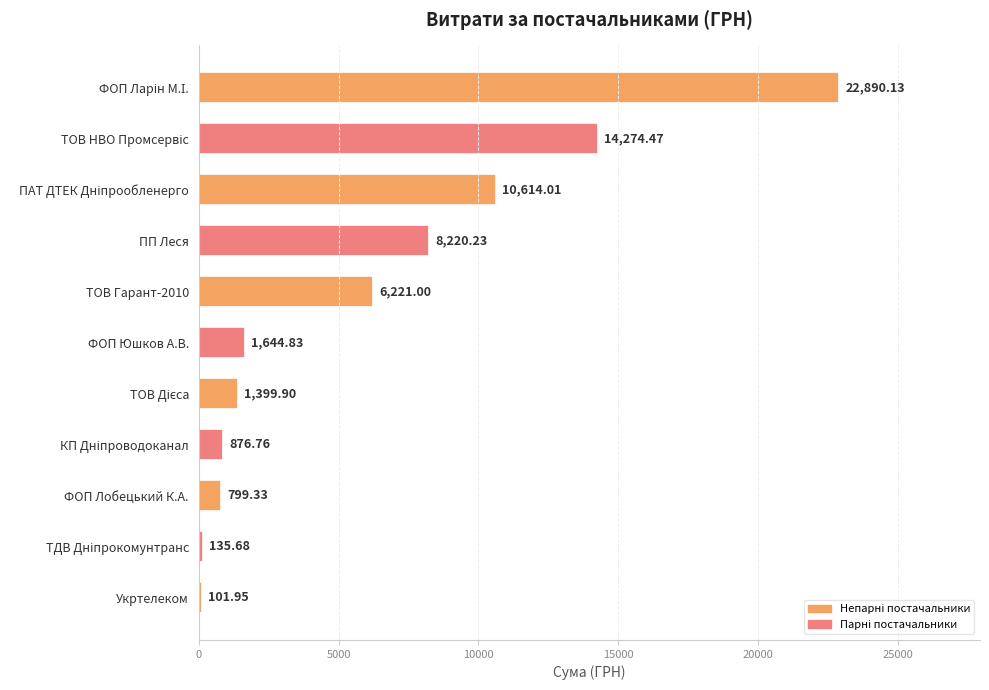

What is the average value?

6107.1